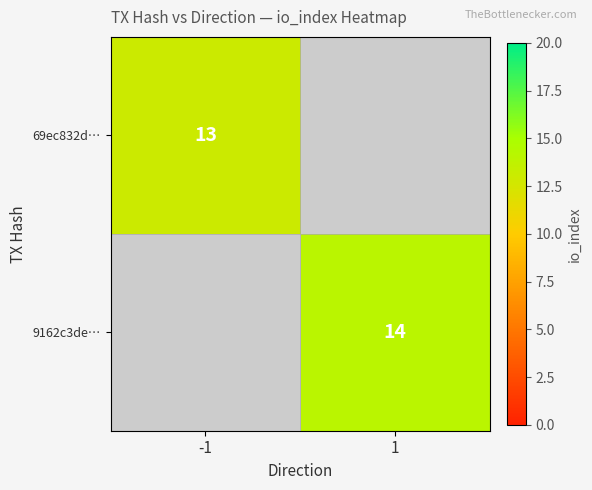

Which category has the highest value across all series?

1